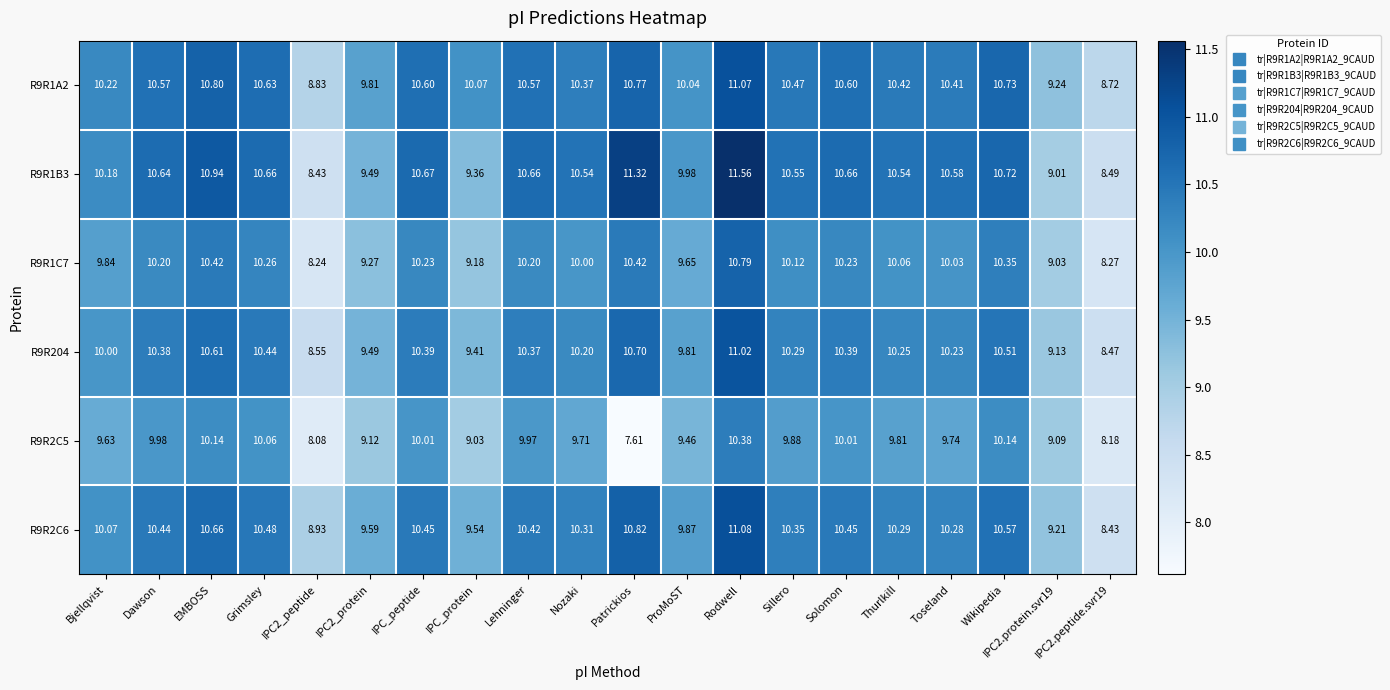

At which category is the sum across all series the highest?

Rodwell